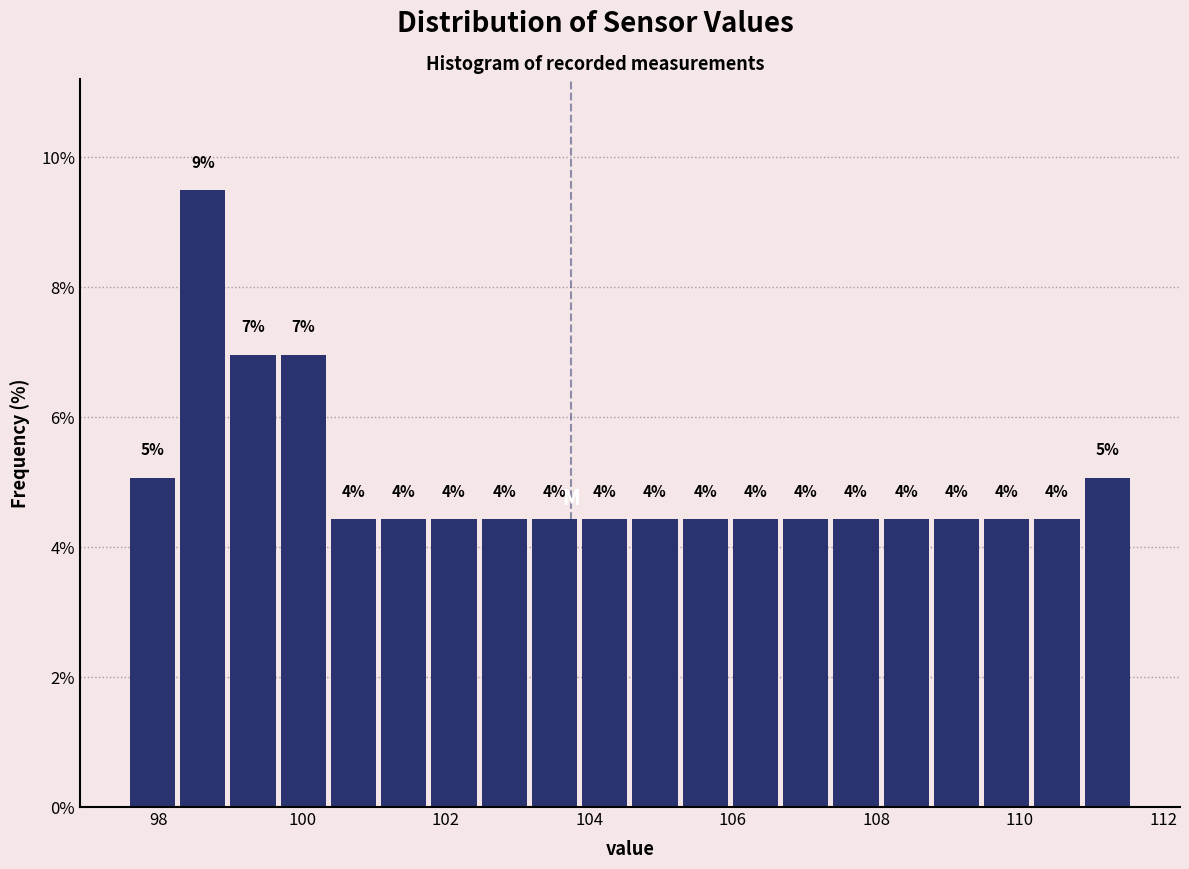

Read against the x-axis, roughly where is the centre of the tallest bar?

98.6